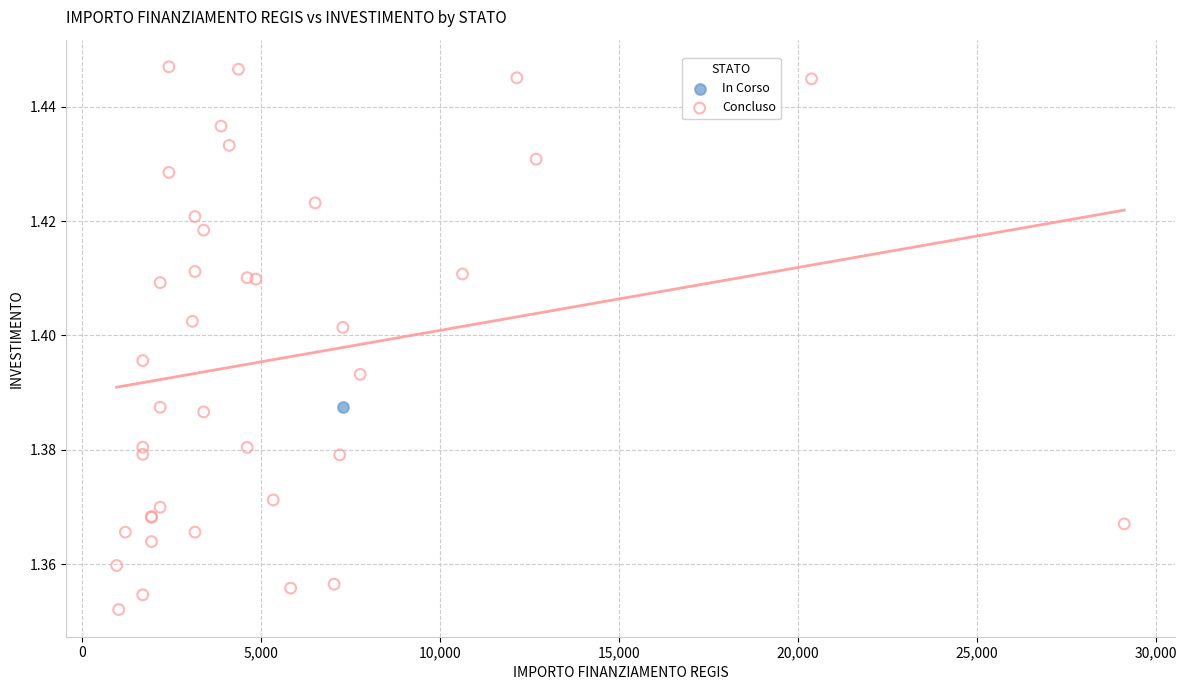

What are all the series names shown in the legend?

In Corso, Concluso